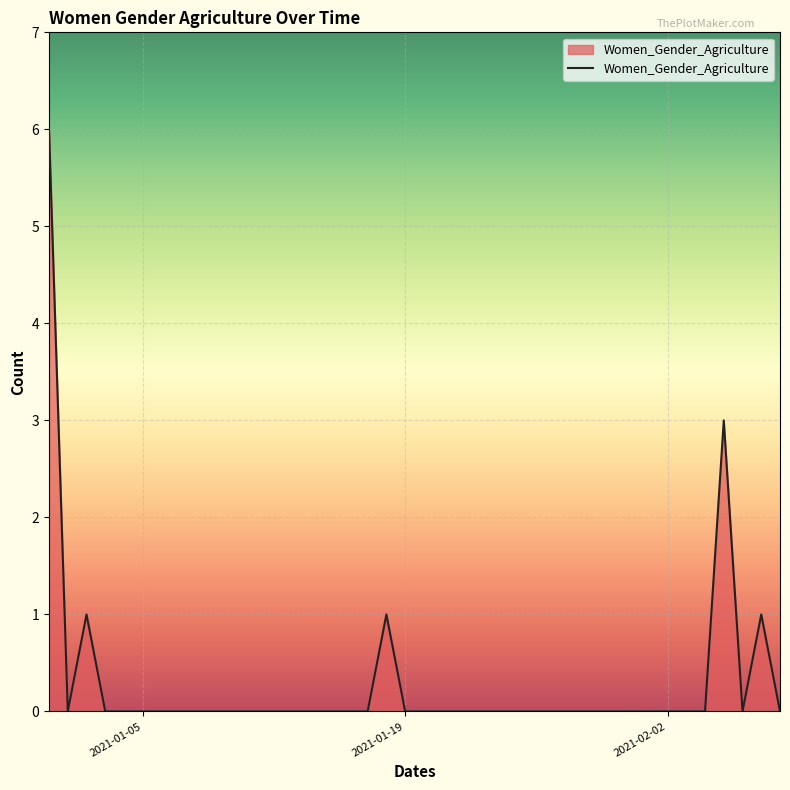

What is the difference between the maximum and minimum values?

6